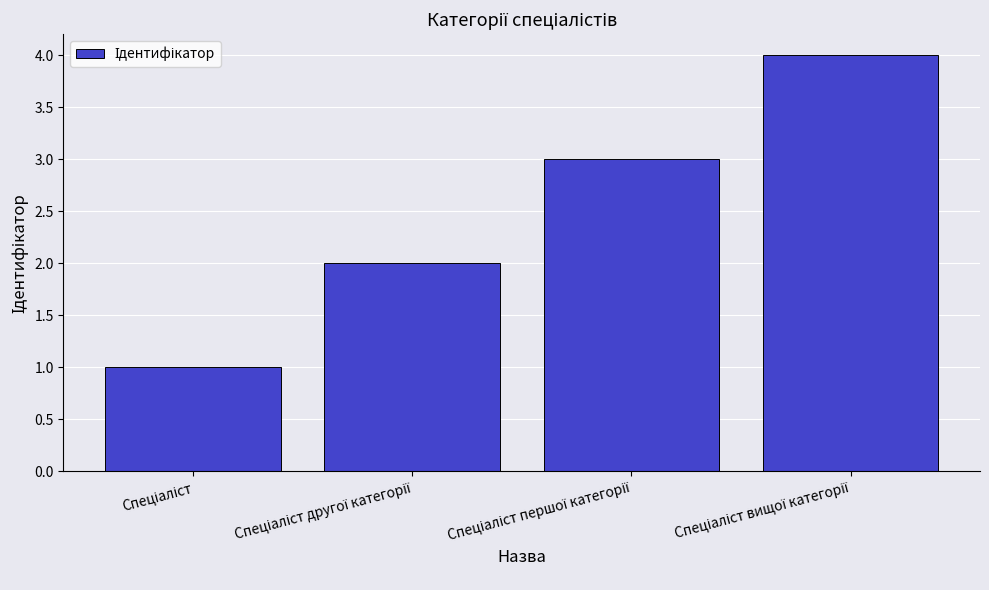

What is the difference between the maximum and minimum values?

3